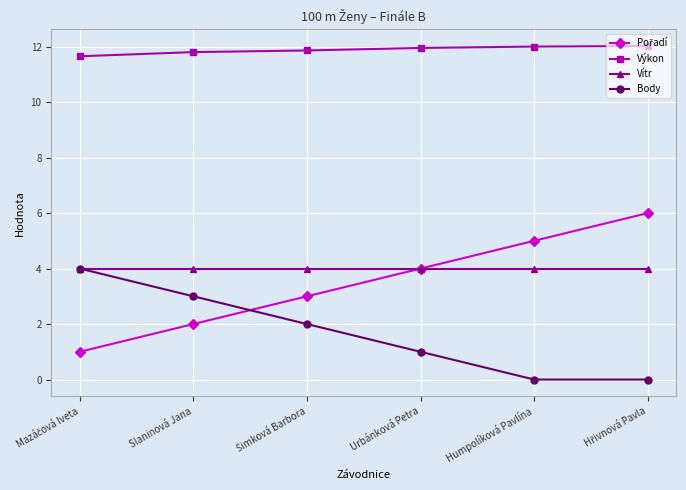

True or false: Vítr has a value of 4.0 at Urbánková Petra.

True